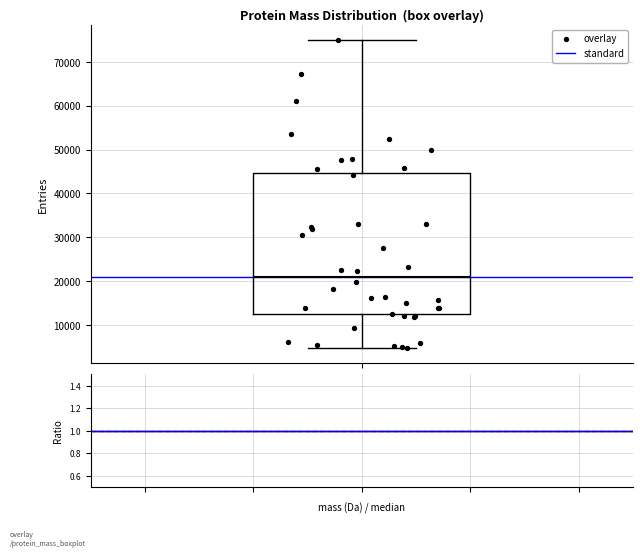

Read this box plot against the y-axis: the position of the median line, the range covered by the box, and the ends of both whiskers. The values are not printed on the chart, so give them approximately, as read against the axis.

median 21000, box 12000 to 45000, whiskers 5000 to 75000